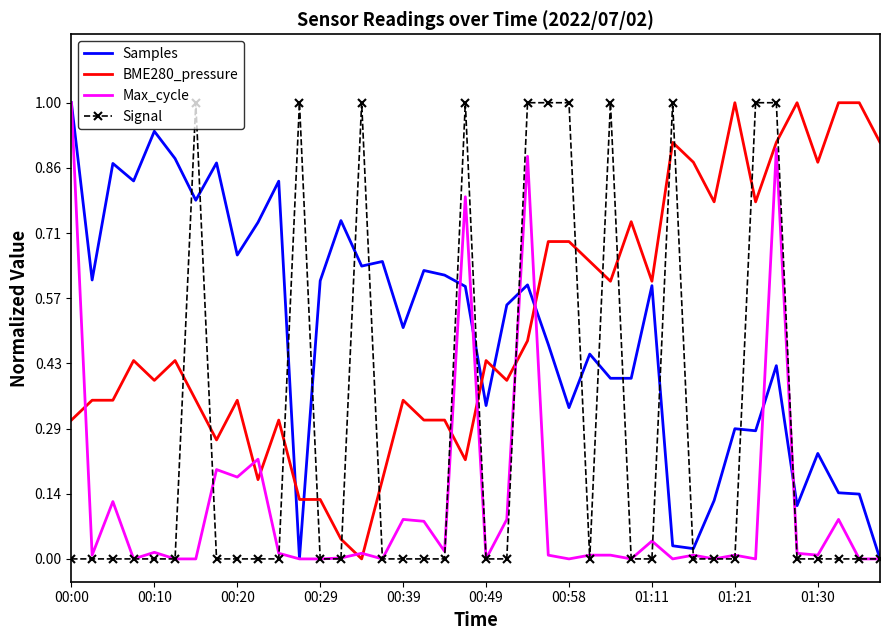

How many intersections are there between BME280_pressure and Signal?

16